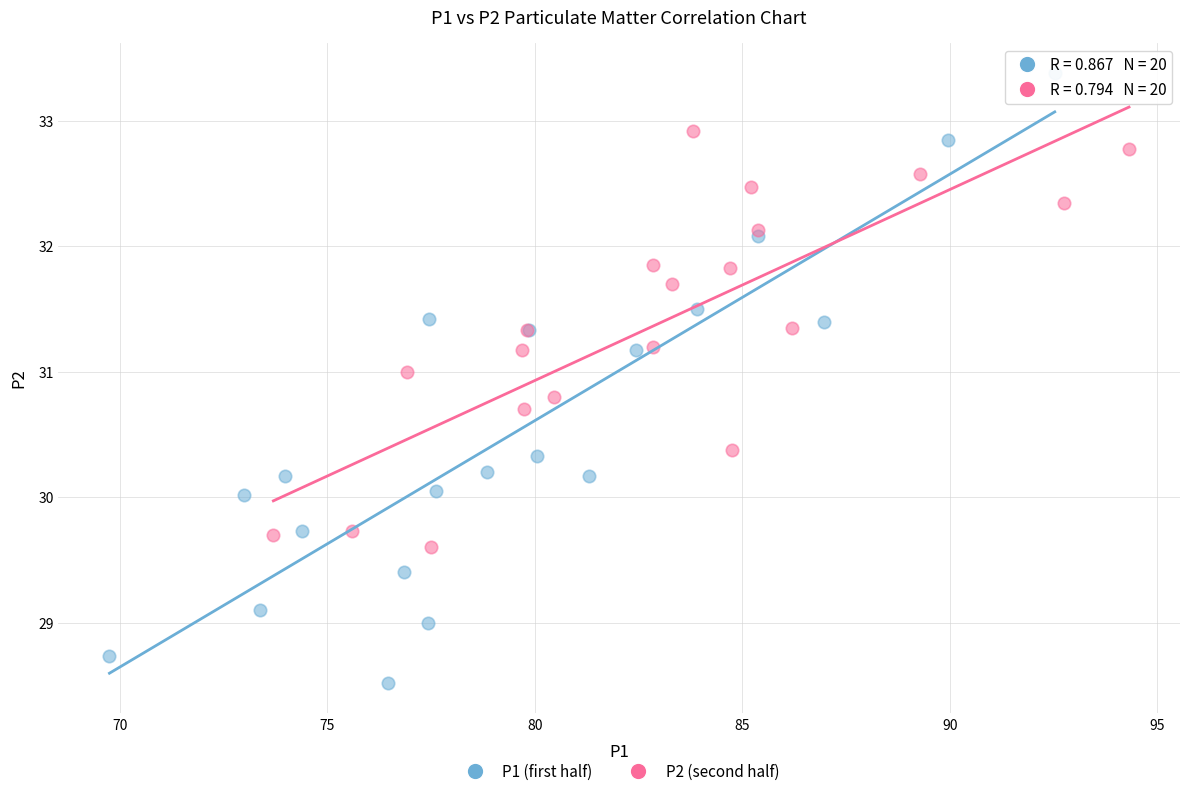

Which series has the widest spread of Y values?

P1 (first half)